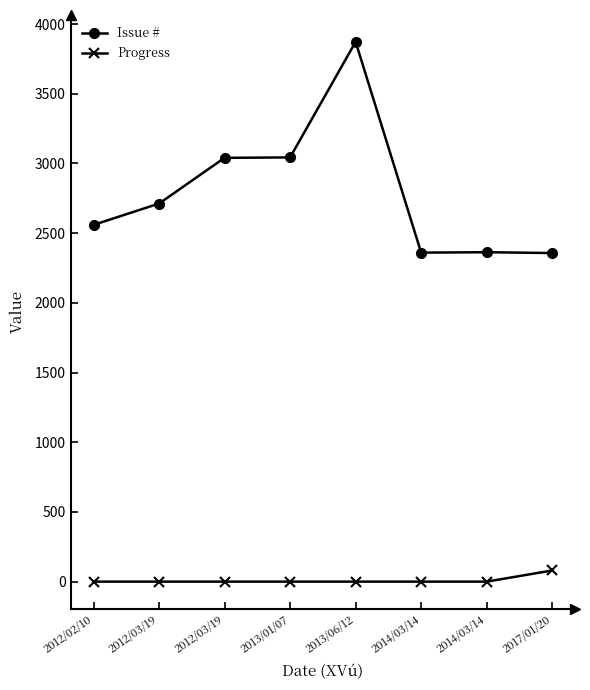

At which category is the sum across all series the highest?

2013/06/12